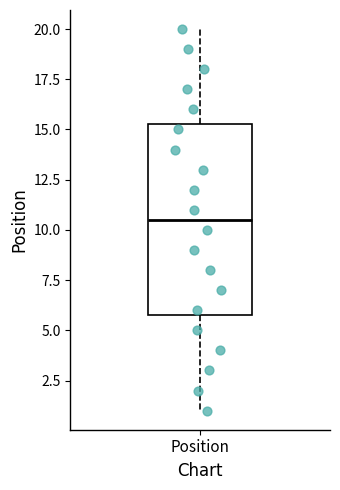

Read this box plot against the y-axis: the position of the median line, the range covered by the box, and the ends of both whiskers. The values are not printed on the chart, so give them approximately, as read against the axis.

median 10.5, box 6.0 to 15.5, whiskers 1.0 to 20.0